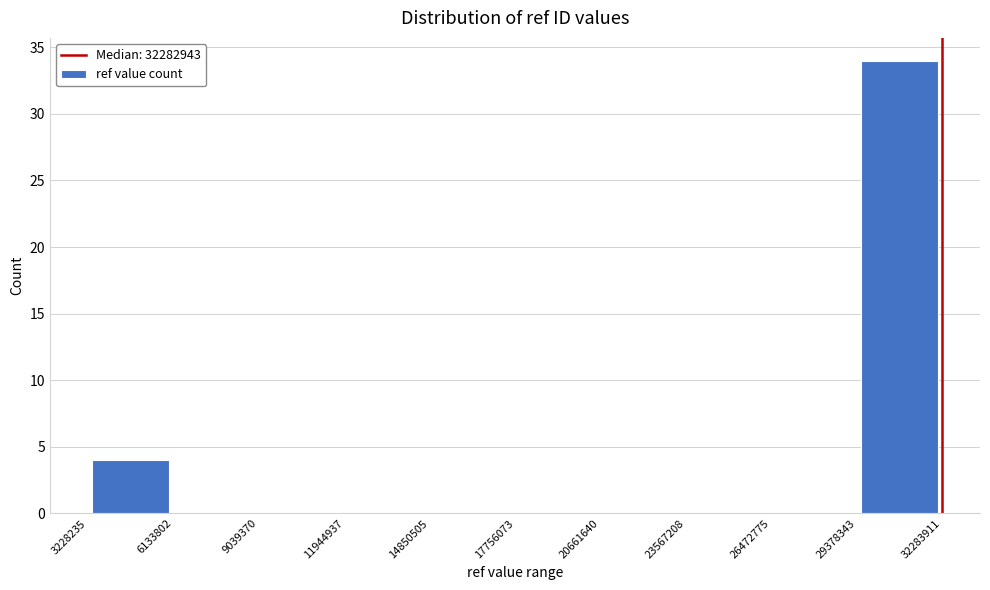

Reading left to right, transcribe this chart: for each bar, give the range it covers on the x-axis and its height. The values are not printed on the chart, so give them approximately, as read against the axis.

3228235 to 6133802: 4
6133802 to 9039370: 0
9039370 to 11944937: 0
11944937 to 14850505: 0
14850505 to 17756073: 0
17756073 to 20661640: 0
20661640 to 23567208: 0
23567208 to 26472775: 0
26472775 to 29378343: 0
29378343 to 32283911: 34